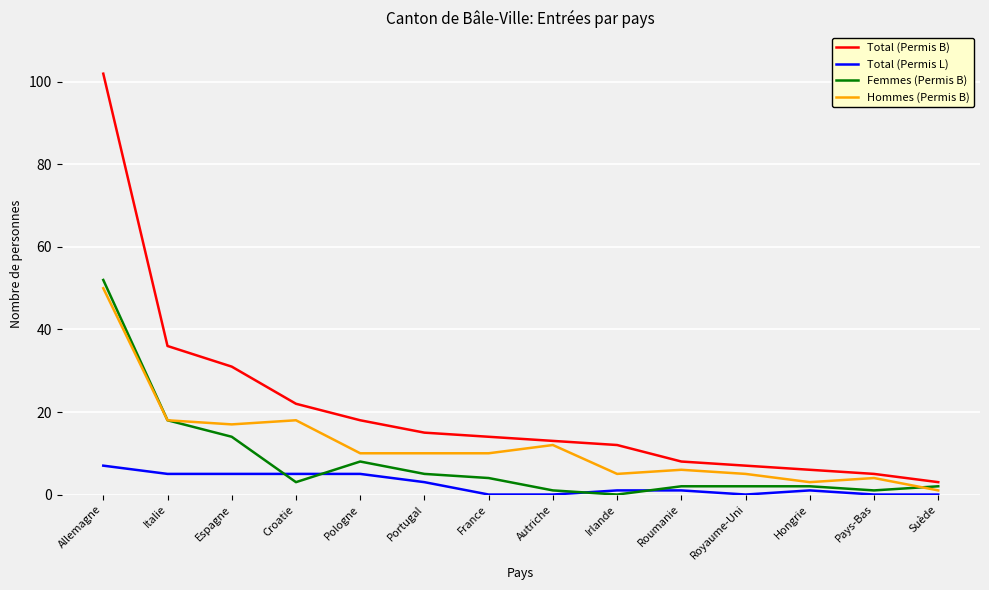

Reading right to left, list all the values displayed in this chart.

Total (Permis B): Suède=3	Pays-Bas=5	Hongrie=6	Royaume-Uni=7	Roumanie=8	Irlande=12	Autriche=13	France=14	Portugal=15	Pologne=18	Croatie=22	Espagne=31	Italie=36	Allemagne=102
Total (Permis L): Suède=0	Pays-Bas=0	Hongrie=1	Royaume-Uni=0	Roumanie=1	Irlande=1	Autriche=0	France=0	Portugal=3	Pologne=5	Croatie=5	Espagne=5	Italie=5	Allemagne=7
Femmes (Permis B): Suède=2	Pays-Bas=1	Hongrie=2	Royaume-Uni=2	Roumanie=2	Irlande=0	Autriche=1	France=4	Portugal=5	Pologne=8	Croatie=3	Espagne=14	Italie=18	Allemagne=52
Hommes (Permis B): Suède=1	Pays-Bas=4	Hongrie=3	Royaume-Uni=5	Roumanie=6	Irlande=5	Autriche=12	France=10	Portugal=10	Pologne=10	Croatie=18	Espagne=17	Italie=18	Allemagne=50